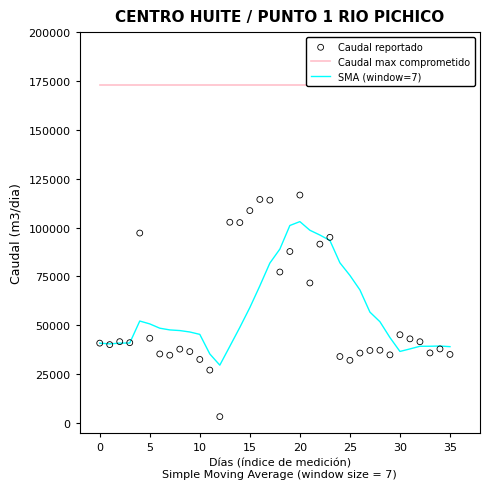

At how many categories does at least one series exceed 129544?

36